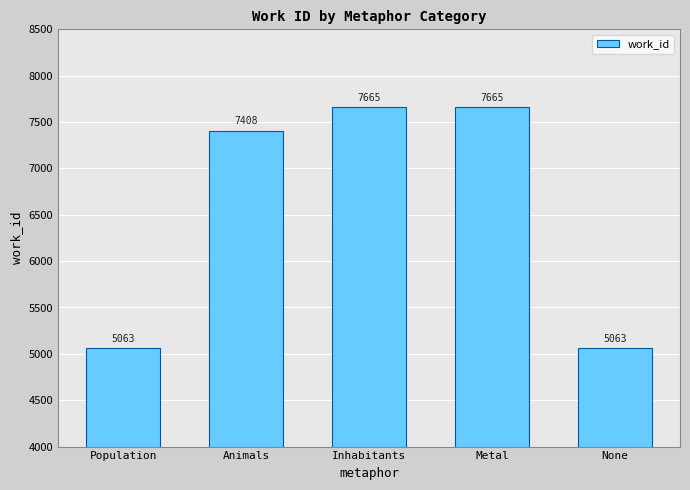

Reading right to left, transcribe all the data shown in this chart.

5063	7665	7665	7408	5063